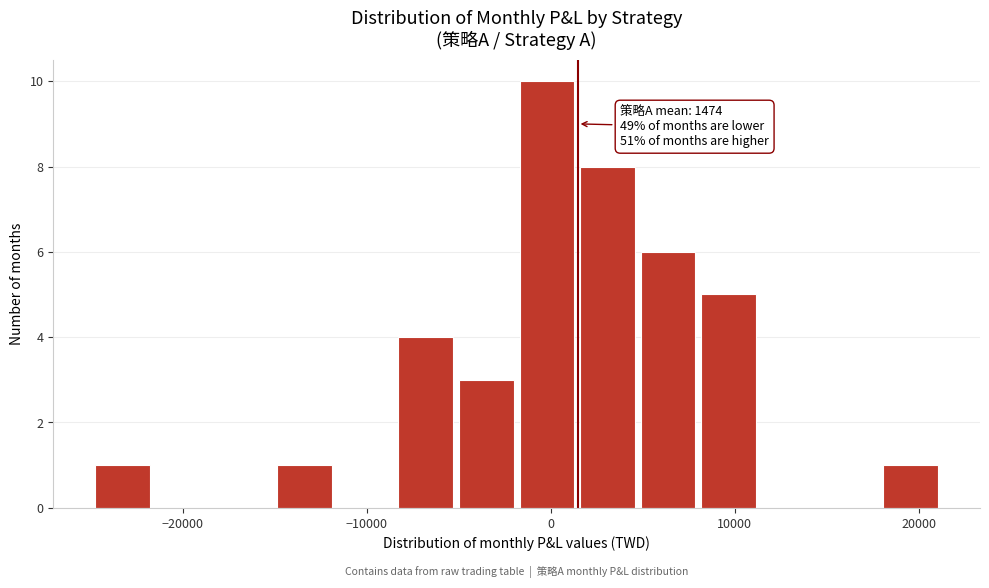

Read against the x-axis, roughly where is the centre of the tallest bar?

0